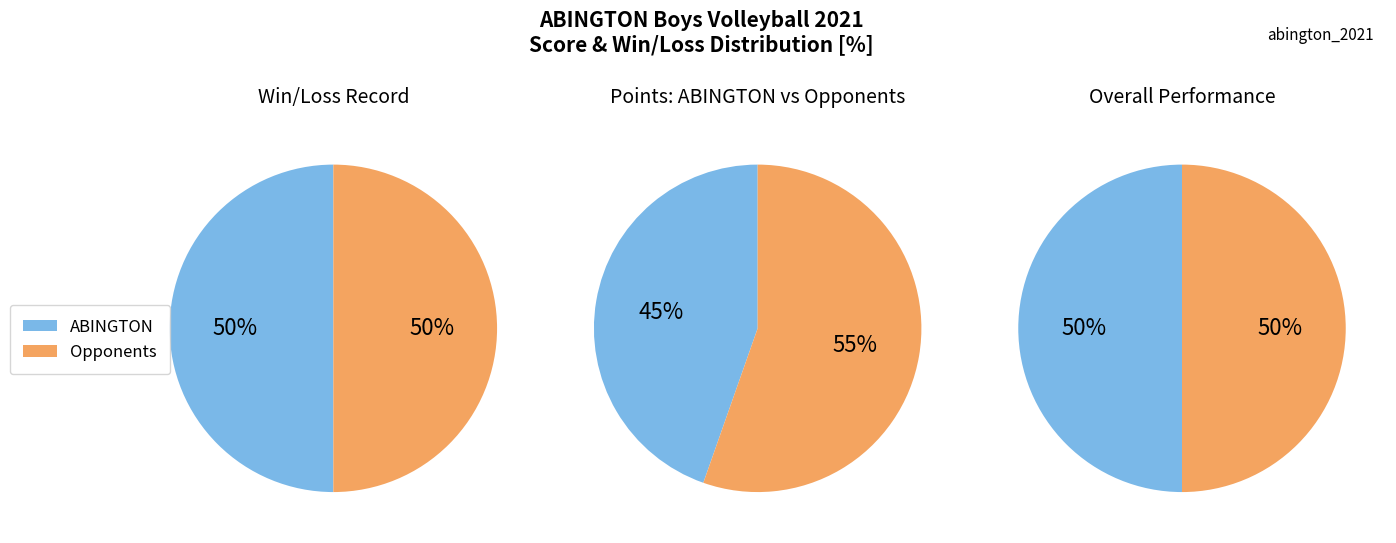

Do 8 and 5 together represent more than half of the pie?

No